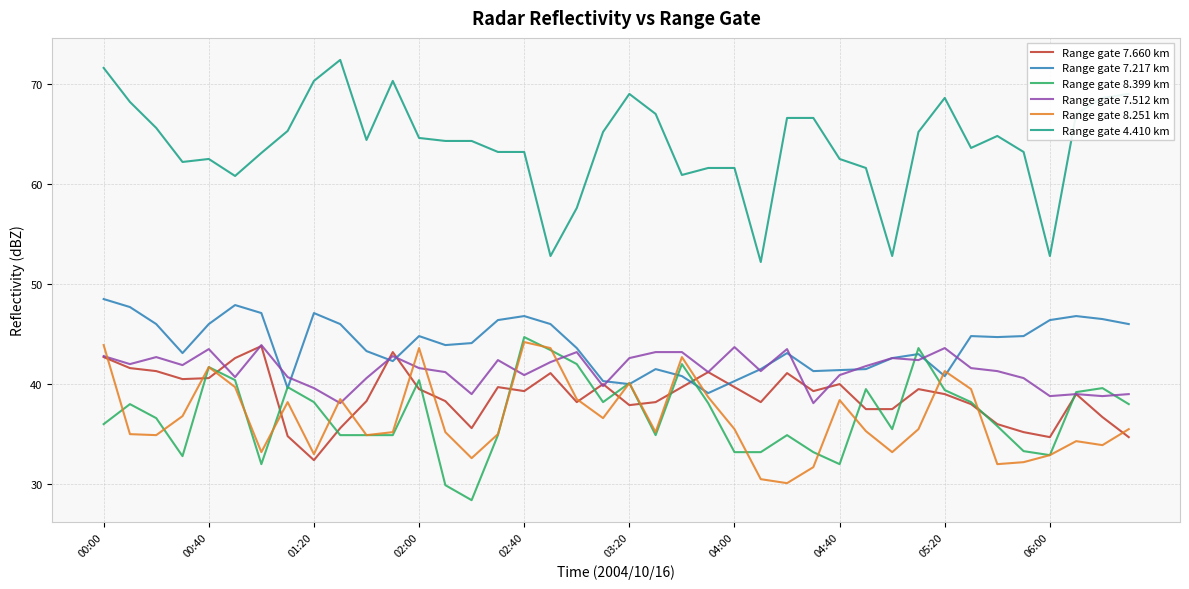

What is the minimum value shown in the chart?

28.4